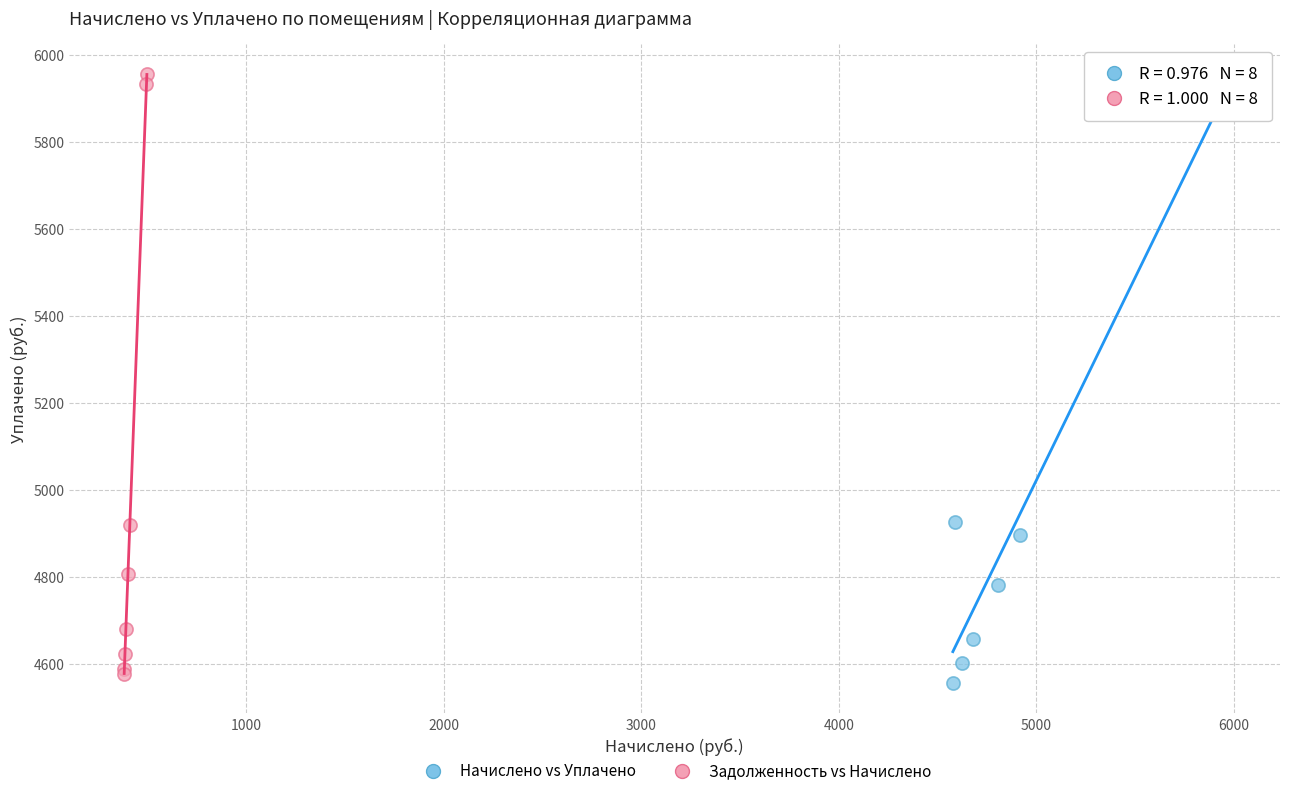

Which series has the widest spread of Y values?

Задолженность vs Начислено